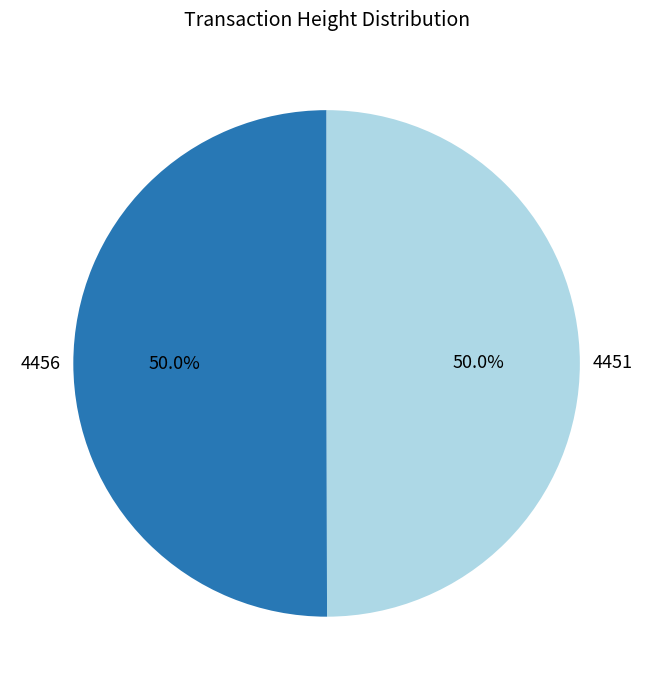

To the nearest percent, what percentage of the pie is 4456?

50%